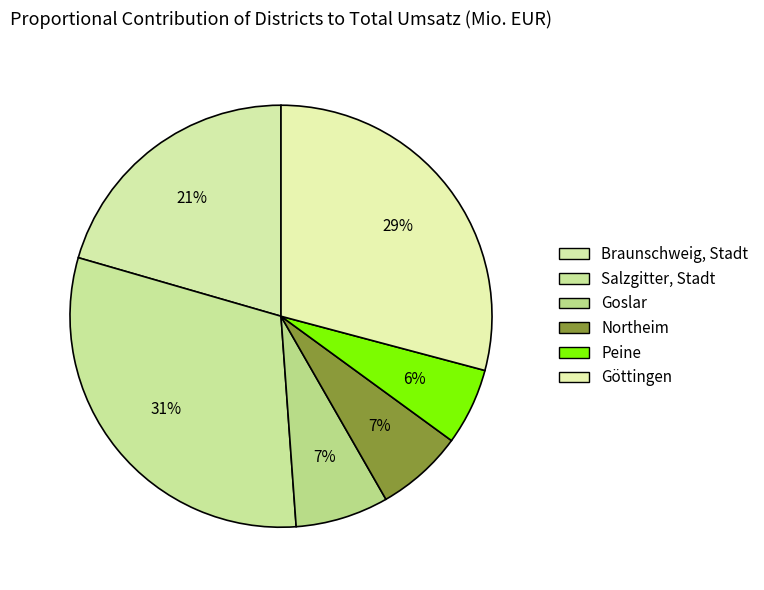

Is it true that Peine is 19% of the pie?

False